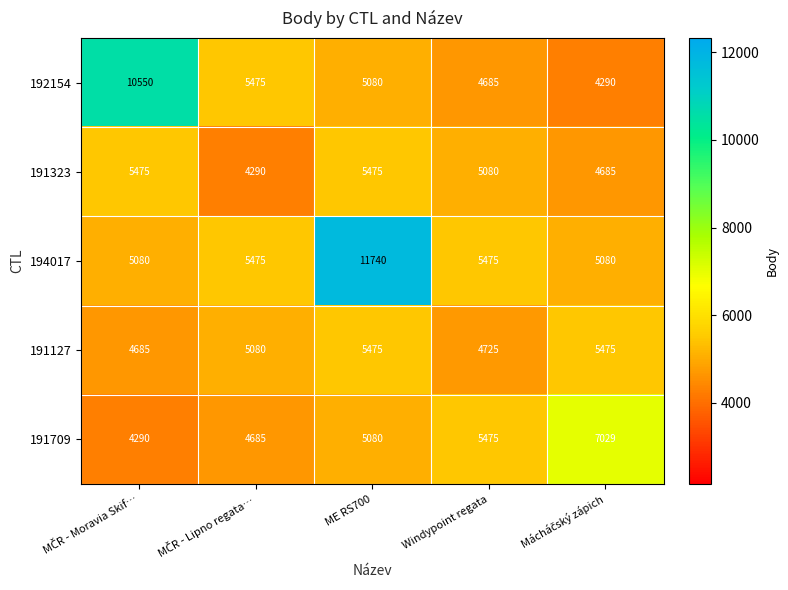

Between ME RS700 and Windypoint regata, which series saw the biggest shift?

194017